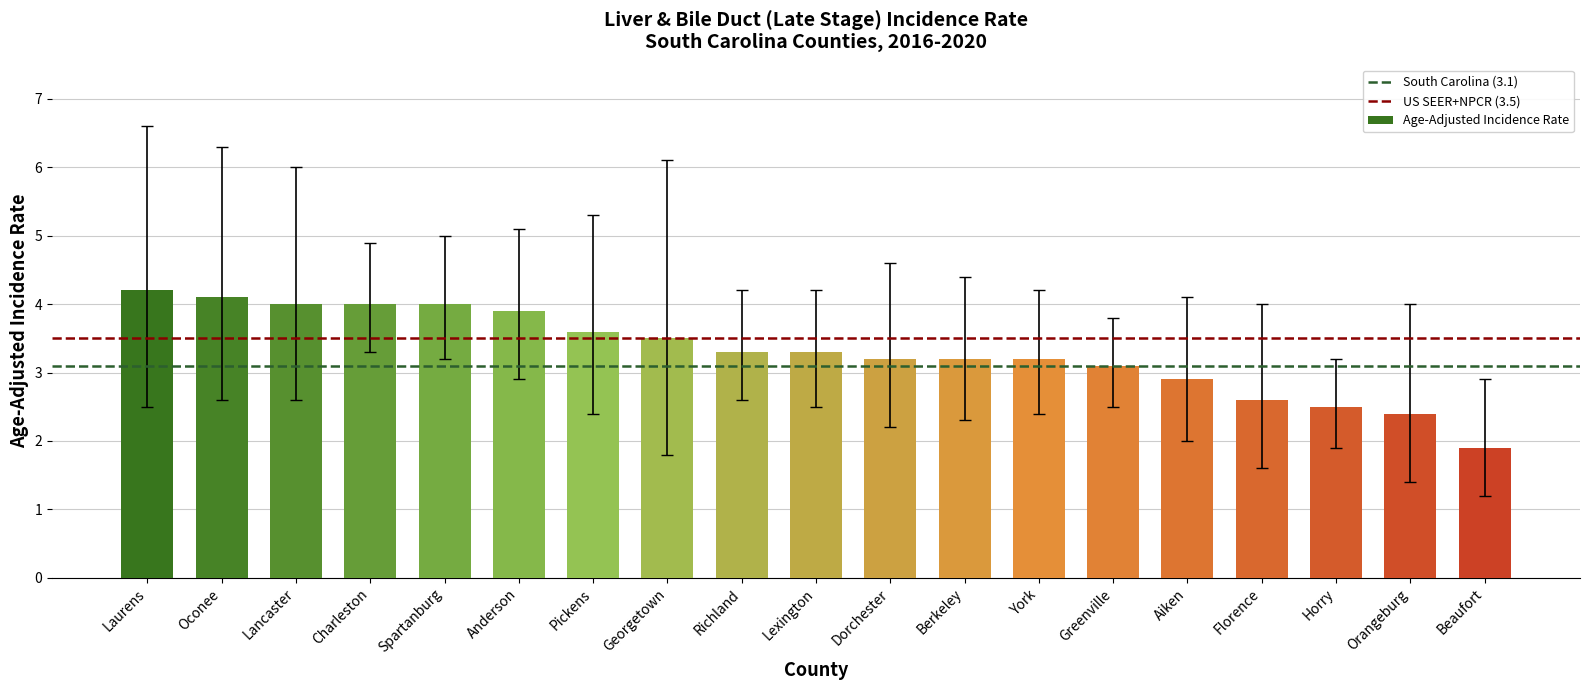

What is the value of the 6th bar from the left?

3.9